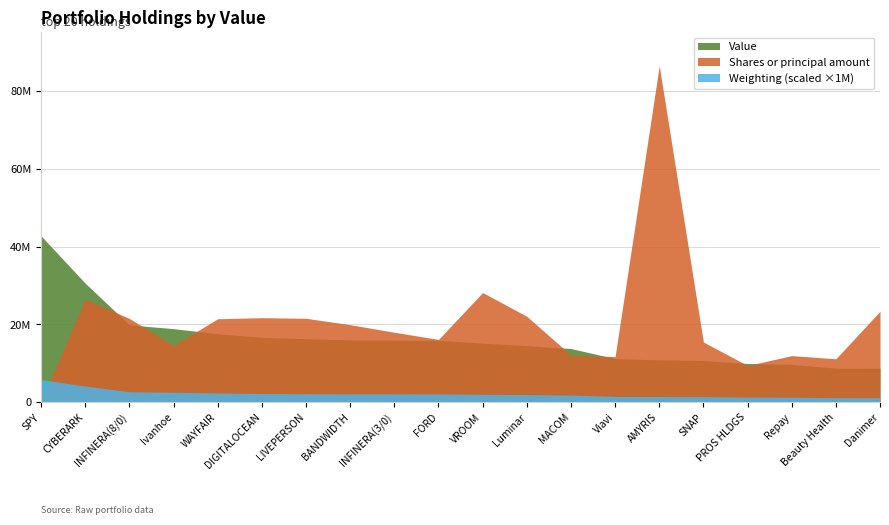

What is the difference between the second highest and second lowest values in the Weighting series?

3.0